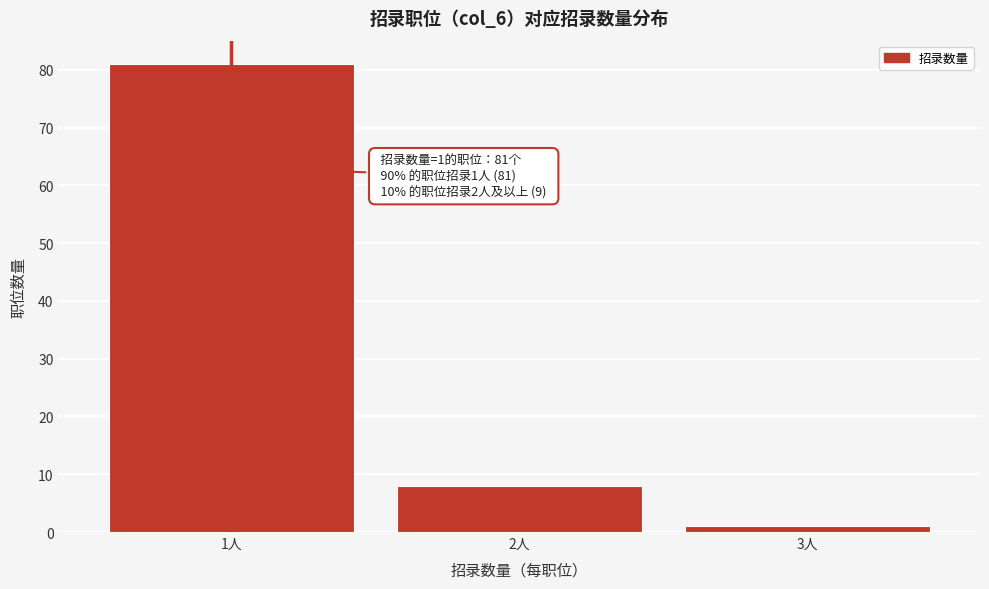

Reading right to left, transcribe all the data shown in this chart.

3人=1	2人=8	1人=81